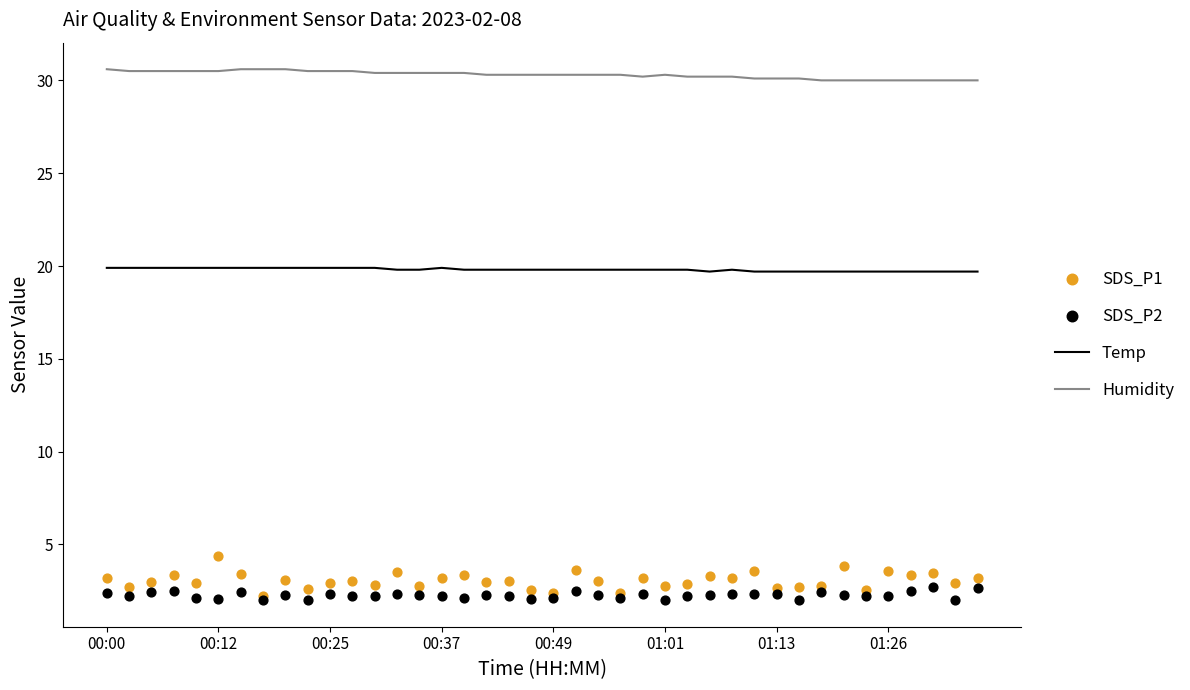

Which series has the largest total across all categories?

Humidity